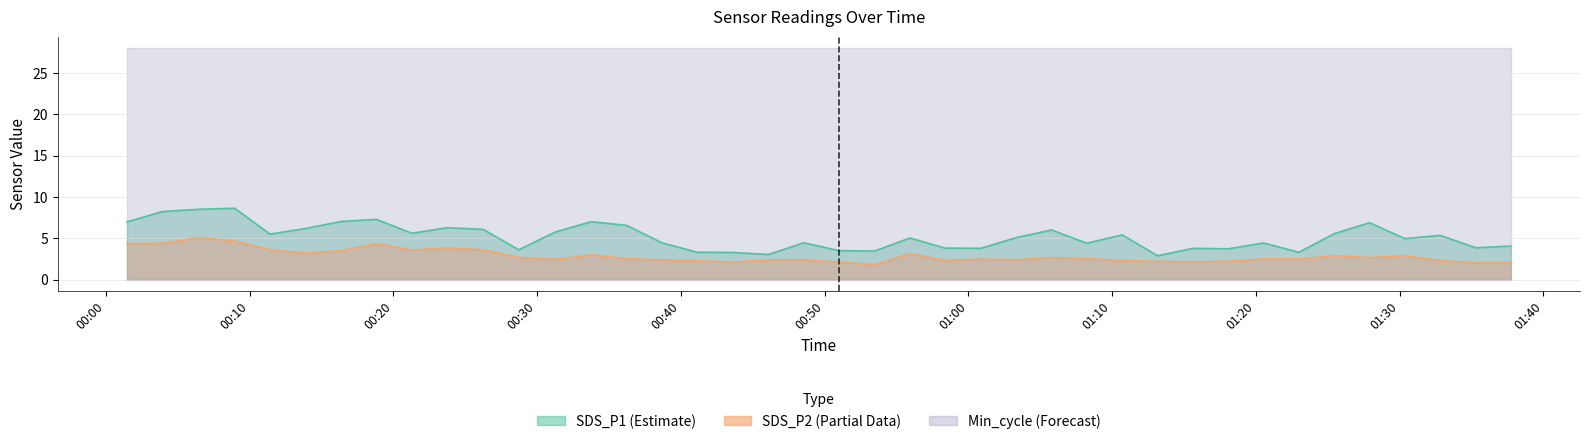

At which label is SDS_P1 closest to 5?

2023/01/20 00:55:56